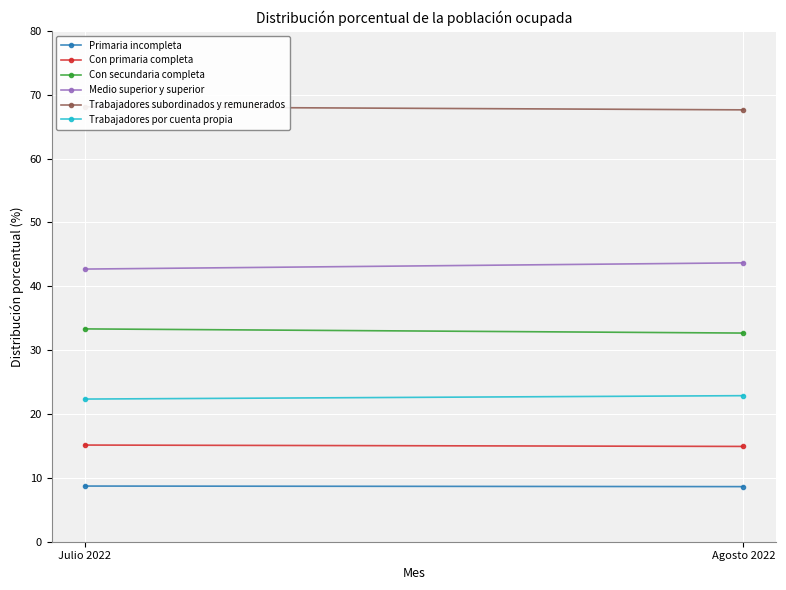

Reading left to right, extract all data points from this chart.

Primaria incompleta: 8.7	8.6
Con primaria completa: 15.1	14.9
Con secundaria completa: 33.3	32.7
Medio superior y superior: 42.7	43.7
Trabajadores subordinados y remunerados: 68.1	67.6
Trabajadores por cuenta propia: 22.3	22.9